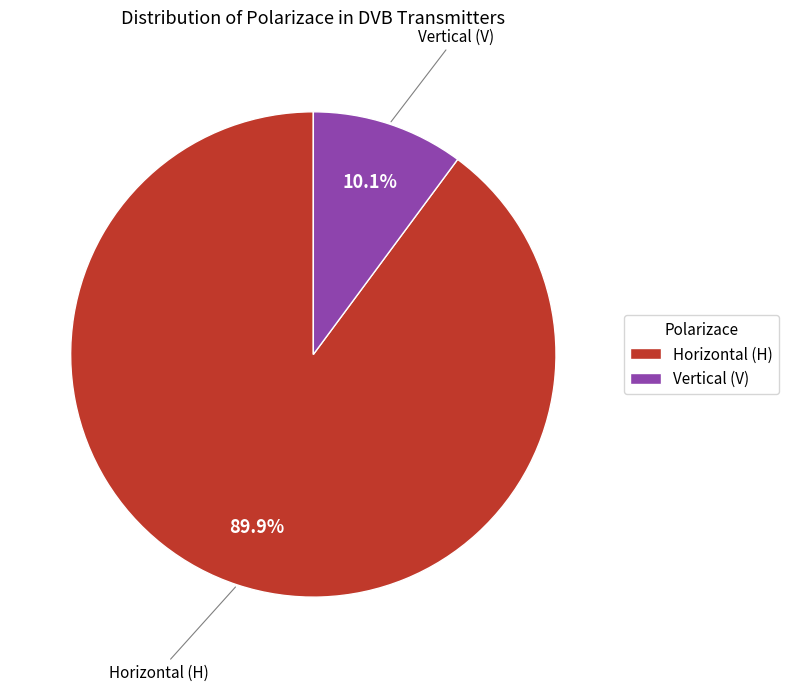

Which category has the biggest portion of the pie?

Horizontal (H)